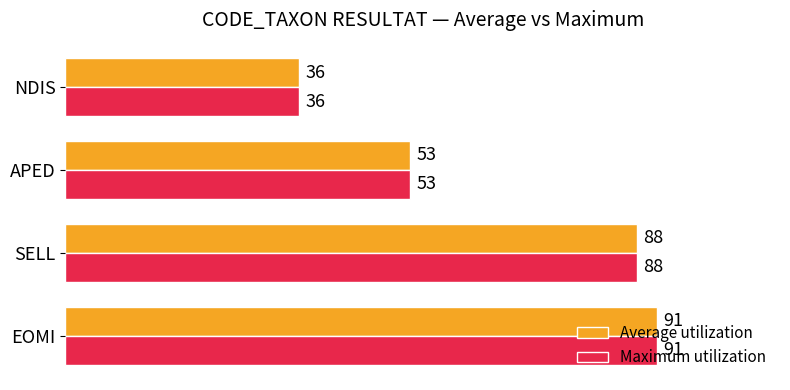

How many values in the Maximum utilization series are below 88?

2